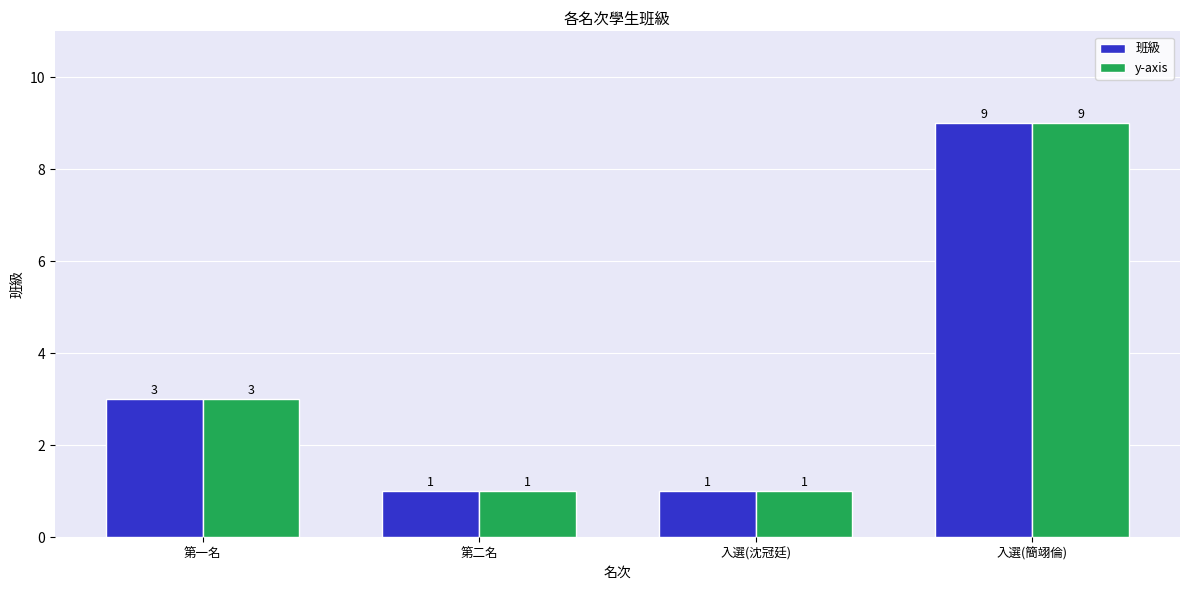

What are all the series names shown in the legend?

班級, y-axis